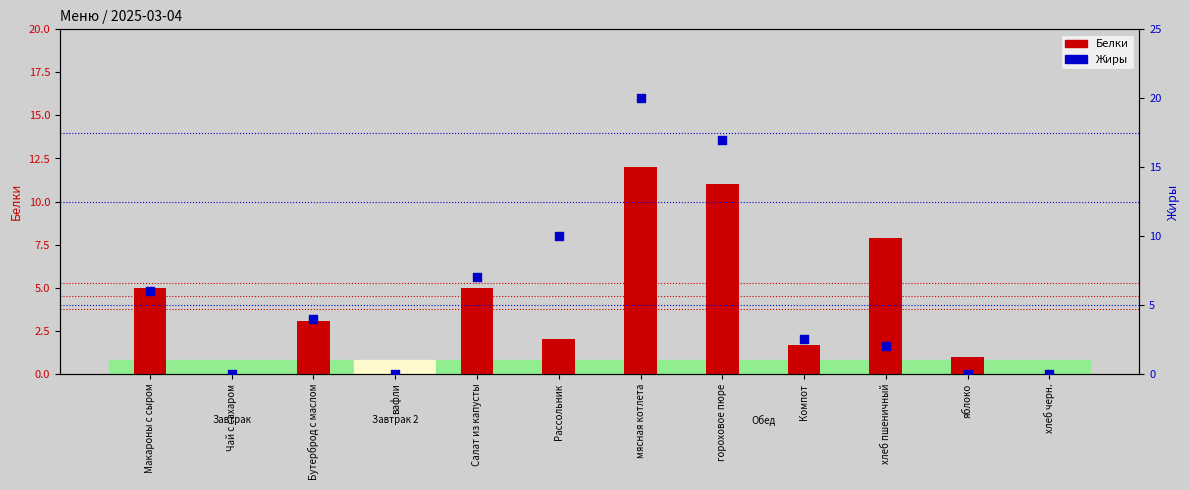

Which series contains the highest Y value?

Жиры